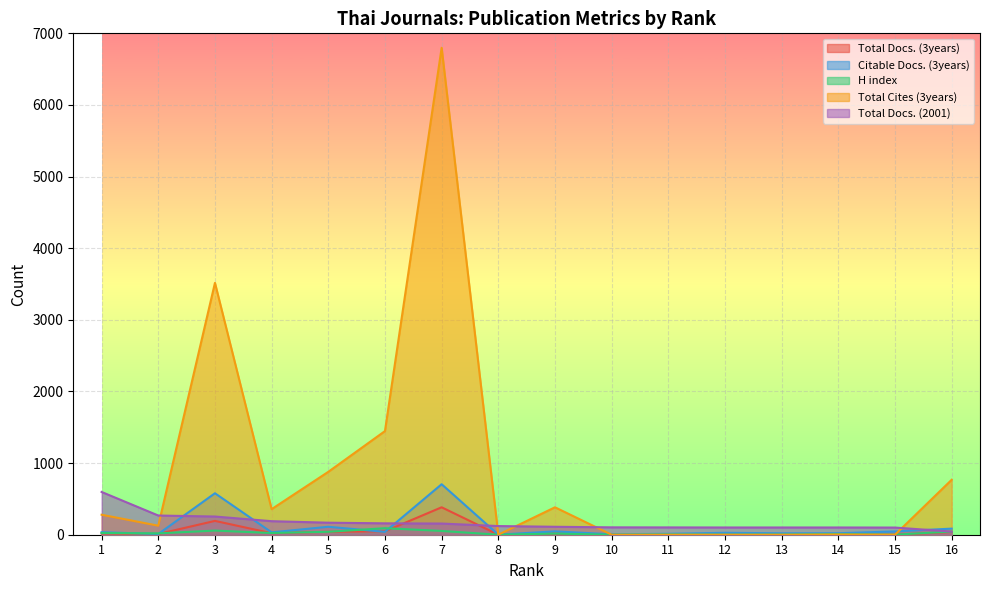

What is the total value across all series at 13?

123